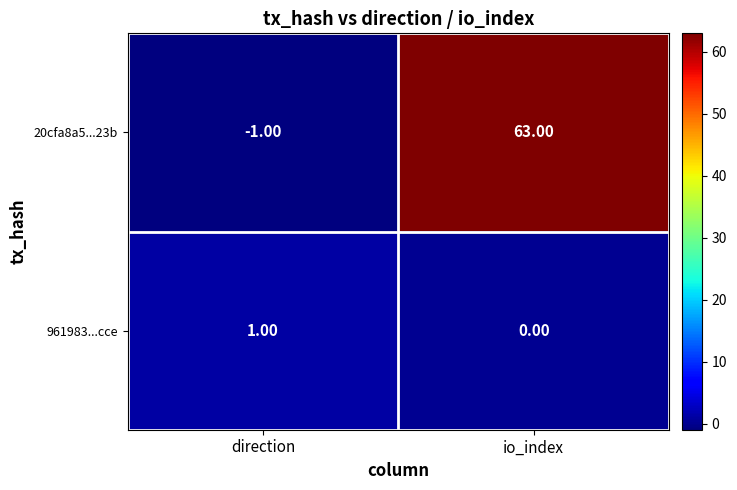

What is the difference between the 20cfa8a5...23b values at direction and io_index?

64